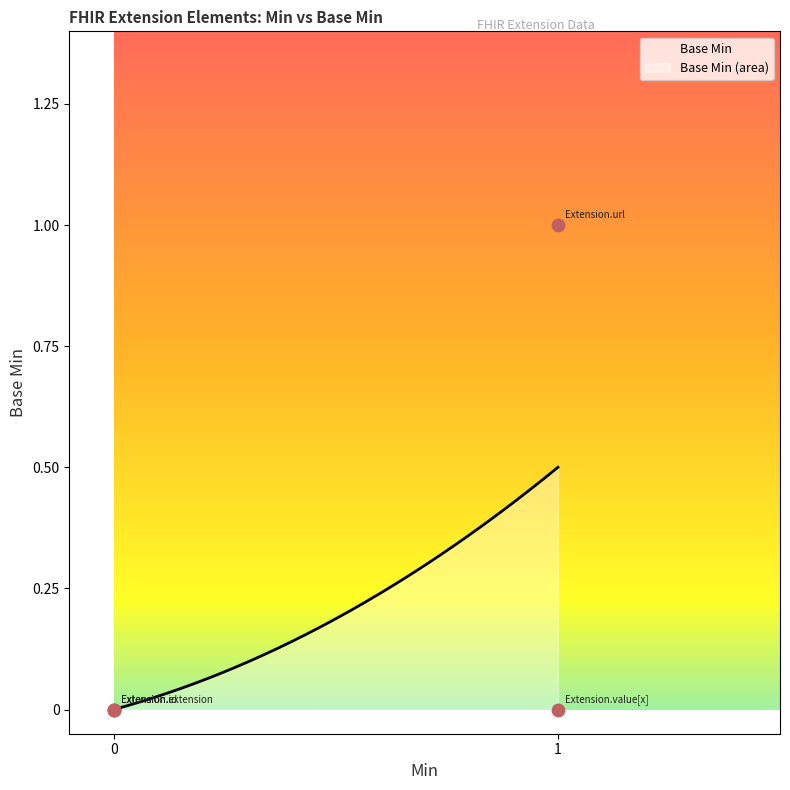

Between 0 and 1, which is larger?

1